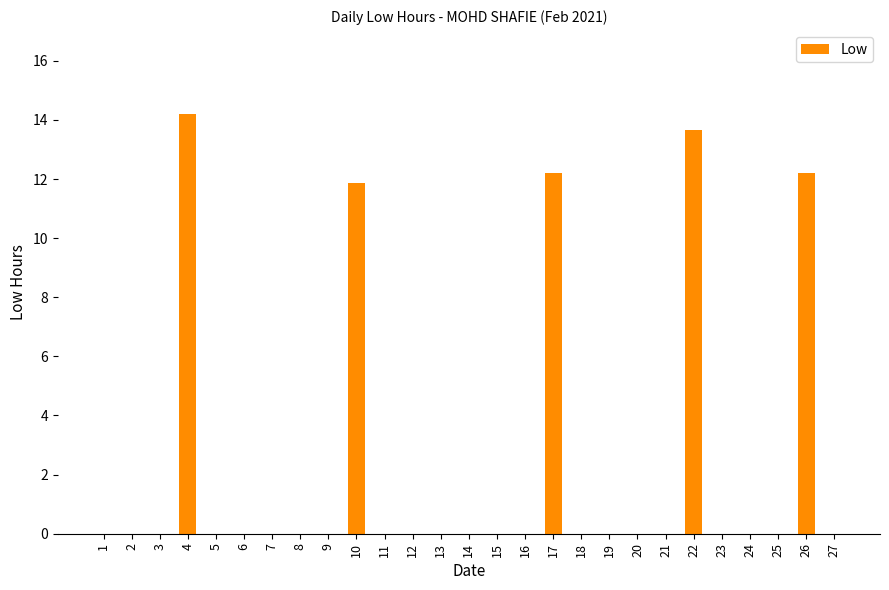

What is the sum of the values at 22 and 18?

13.7